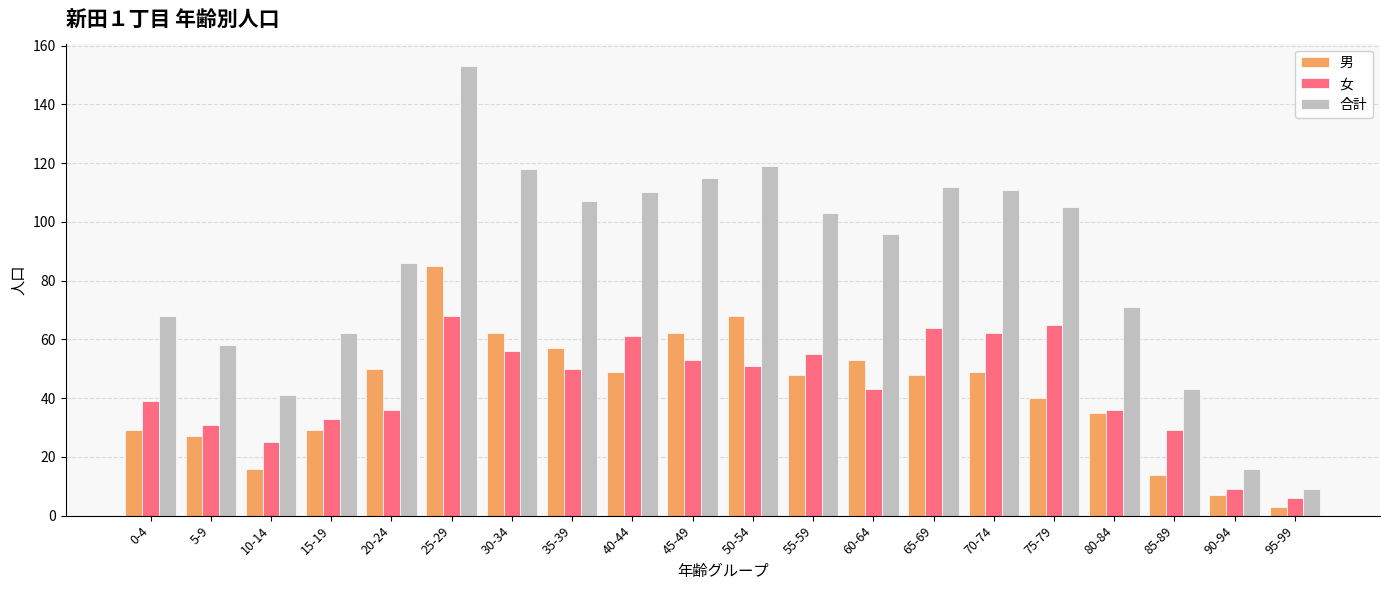

What is the label of the 9th bar from the left?

40-44